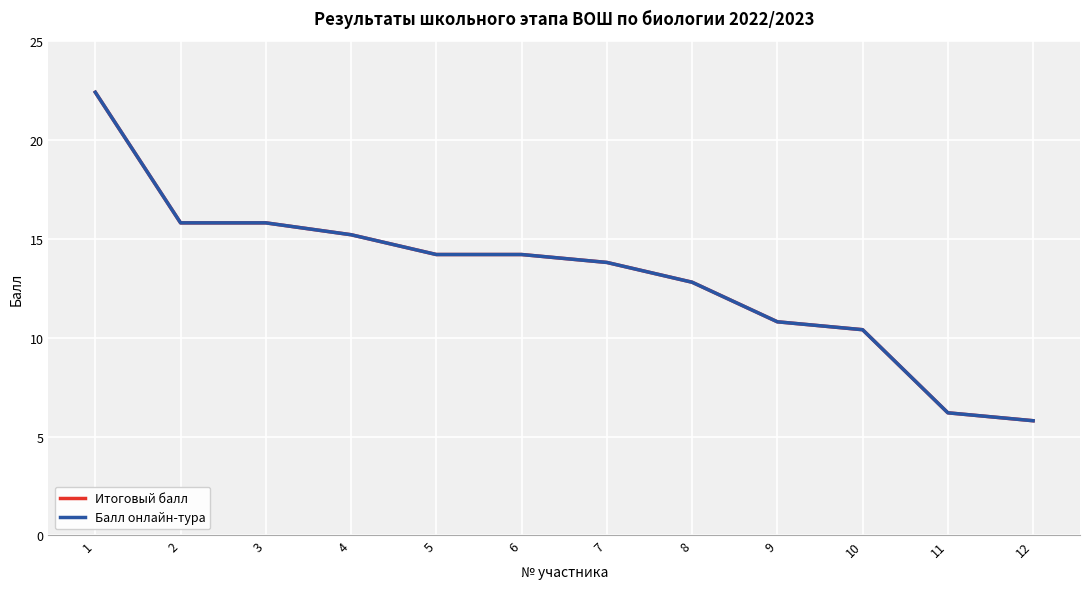

What is the minimum value shown in the chart?

5.8